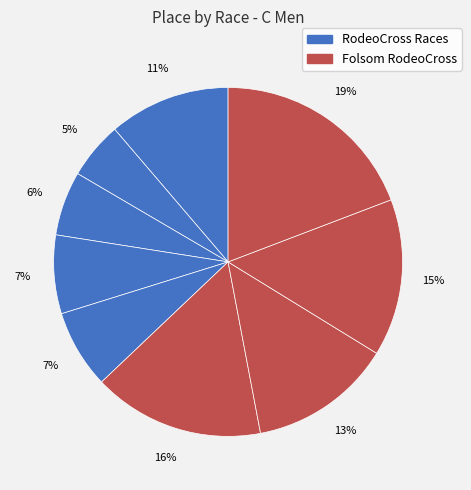

How many segments does this pie chart have?

9